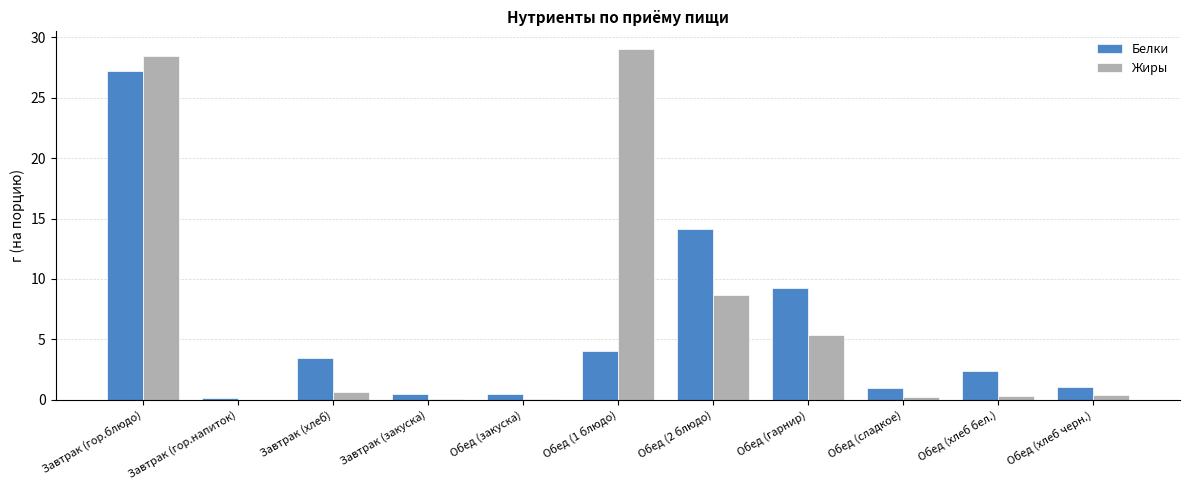

What is the approximate value of Белки at Обед (гарнир)?

9.3